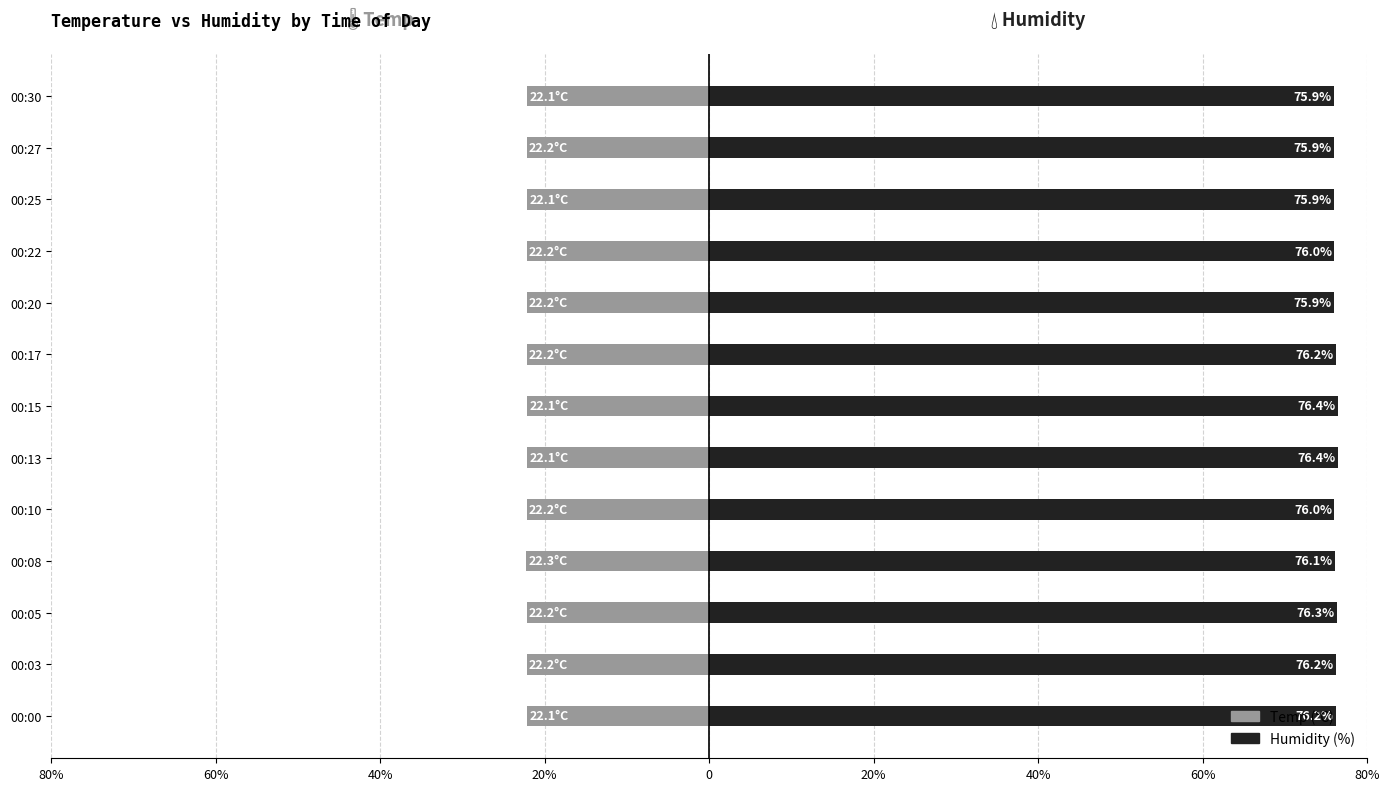

True or false: Humidity has a value of 76.0 at 00:22.

True